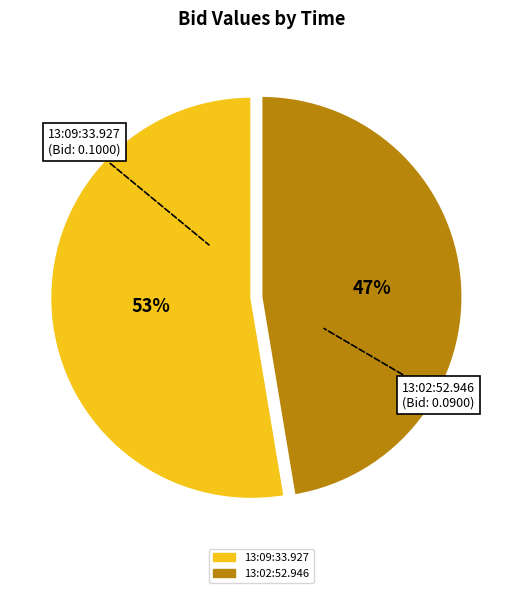

To the nearest percent, what is the combined percentage of 13:02:52.946 and 13:09:33.927?

100%